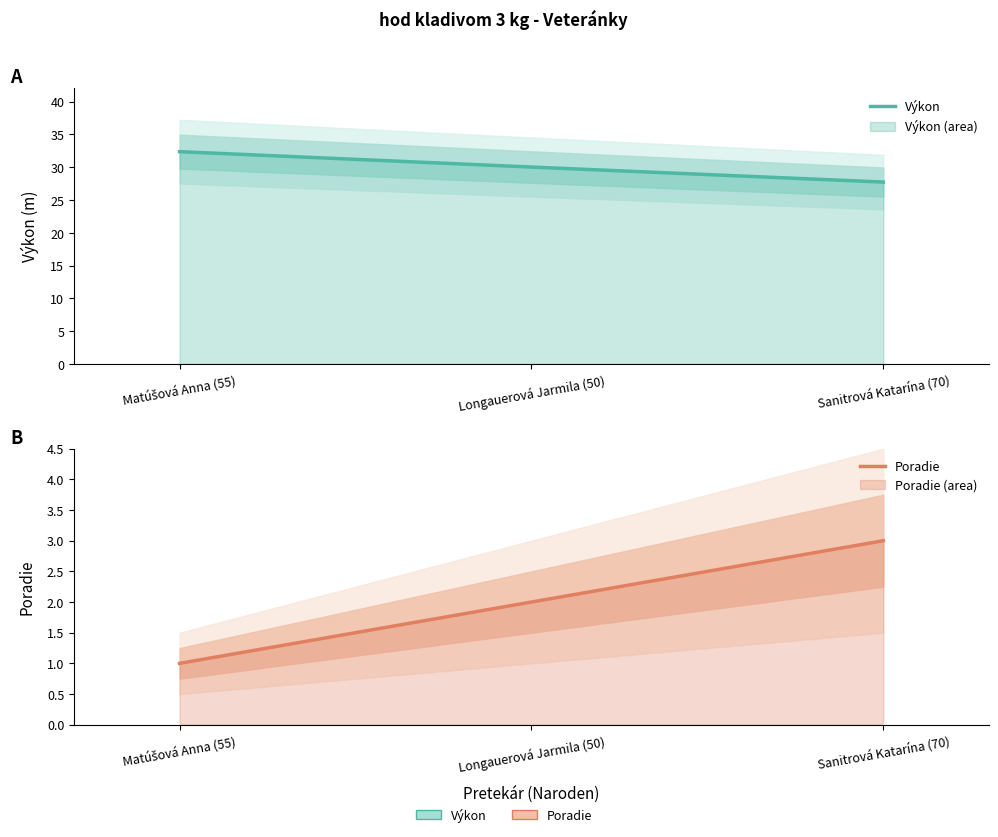

Reading left to right, list all the values displayed in this chart.

Výkon: 32.4	30.0	27.7
Poradie: 1.0	2.0	3.0